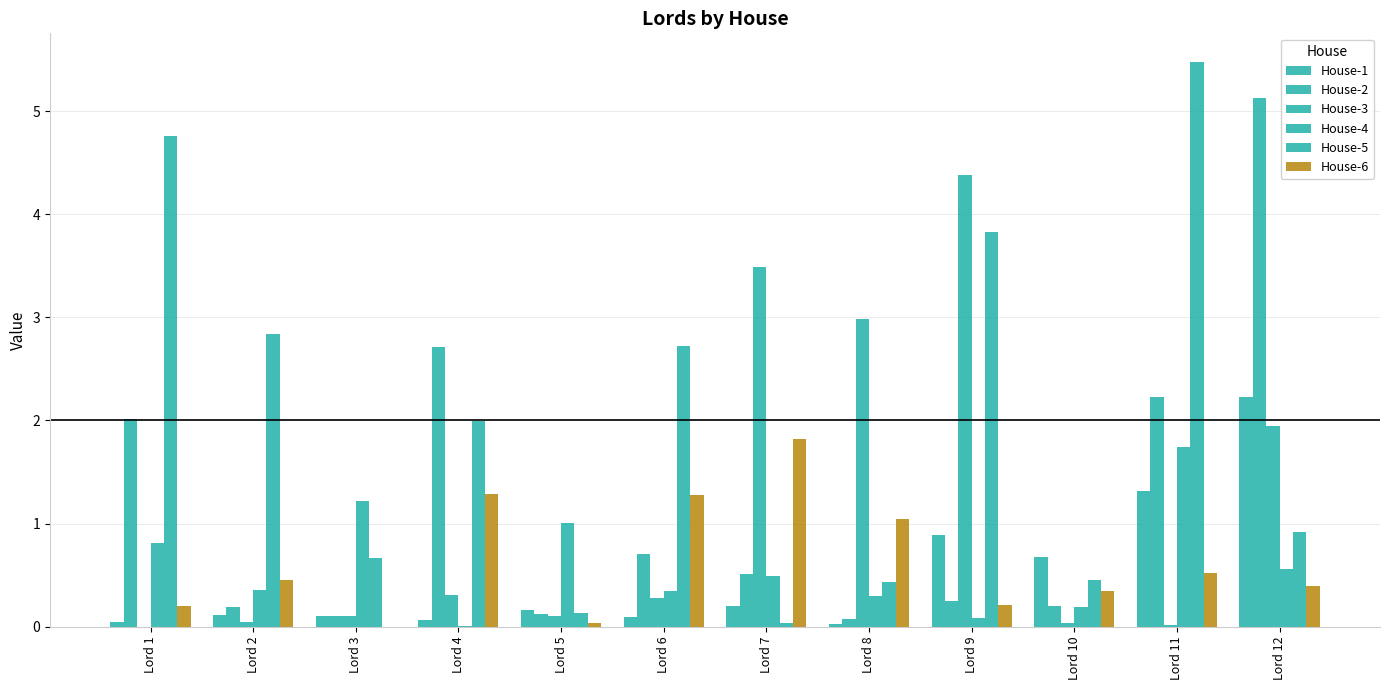

How many groups of bars are there?

12